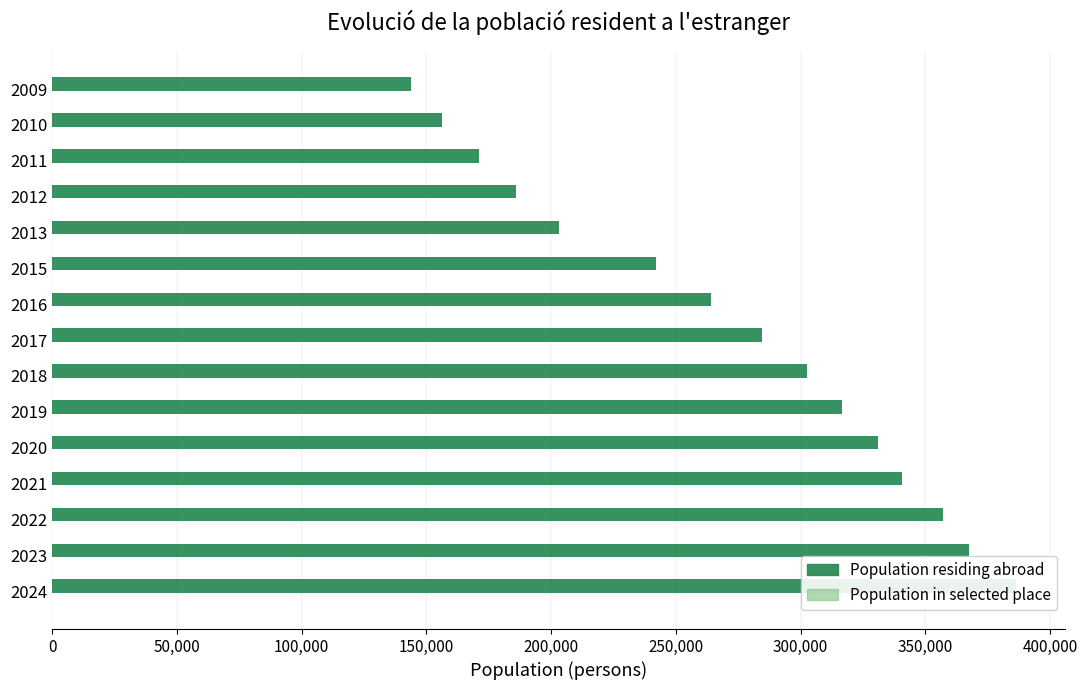

Count the number of data series in this chart.

2